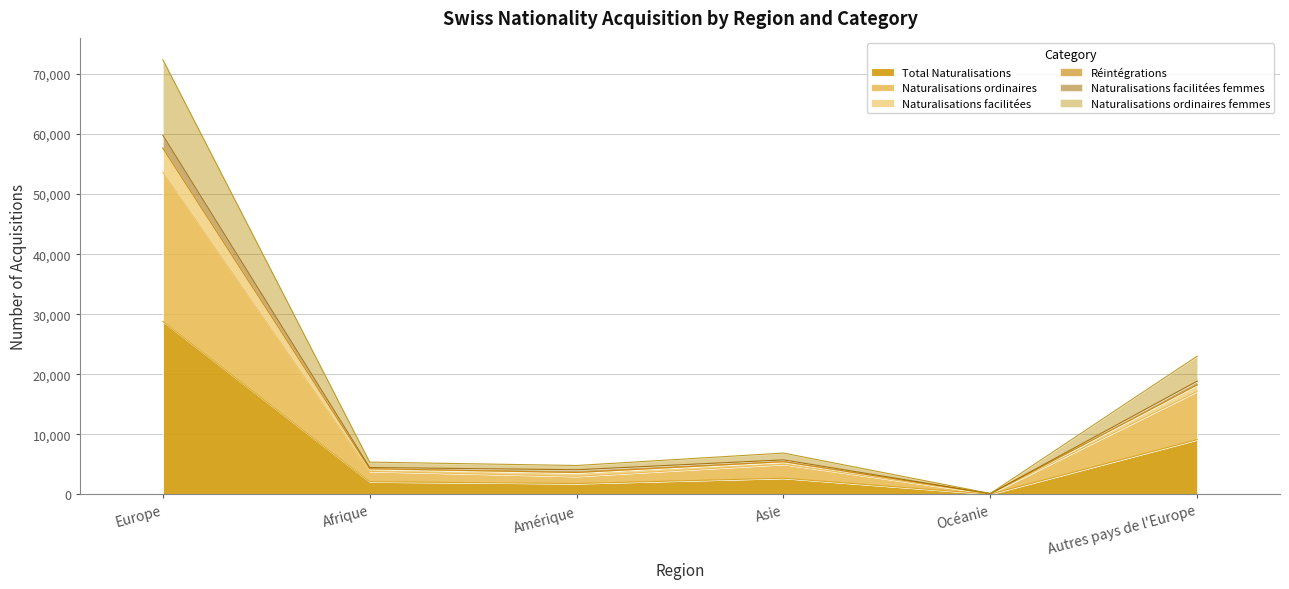

What is the highest value of the Total Naturalisations series?

28825